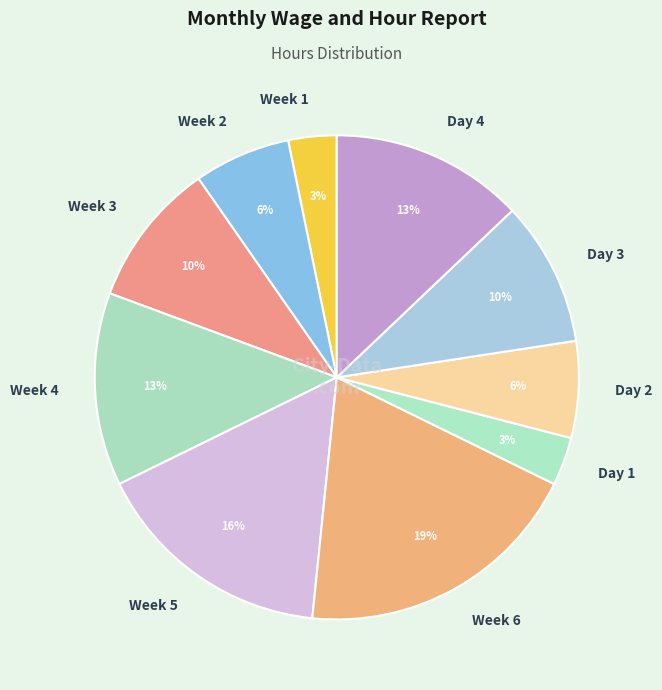

How many slices are in this pie chart?

10